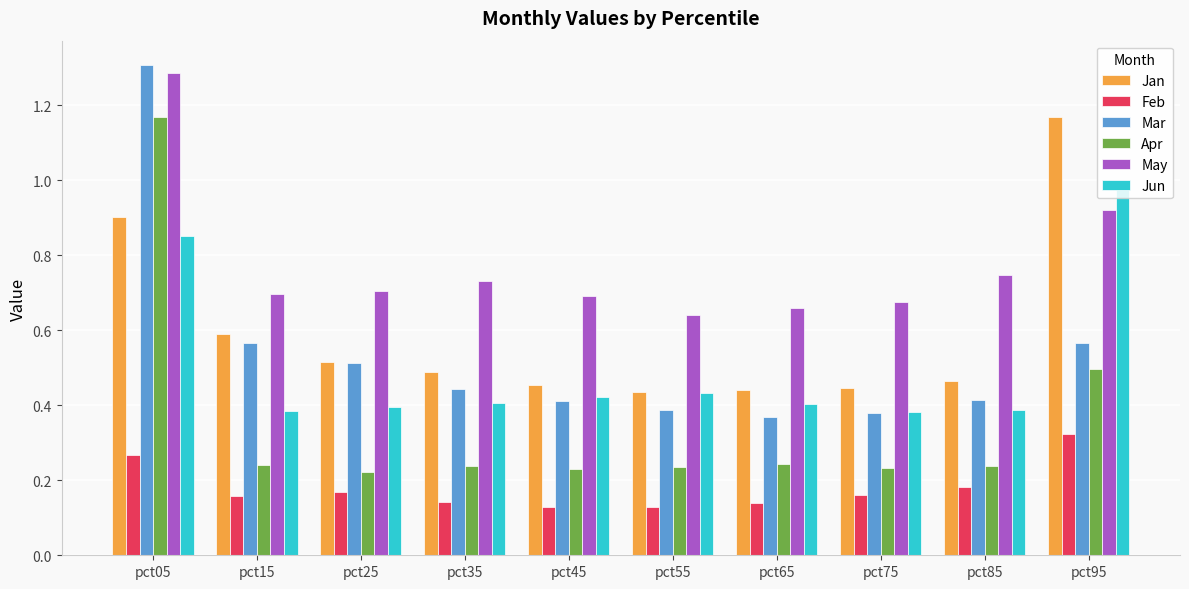

What is the maximum value for May?

1.3